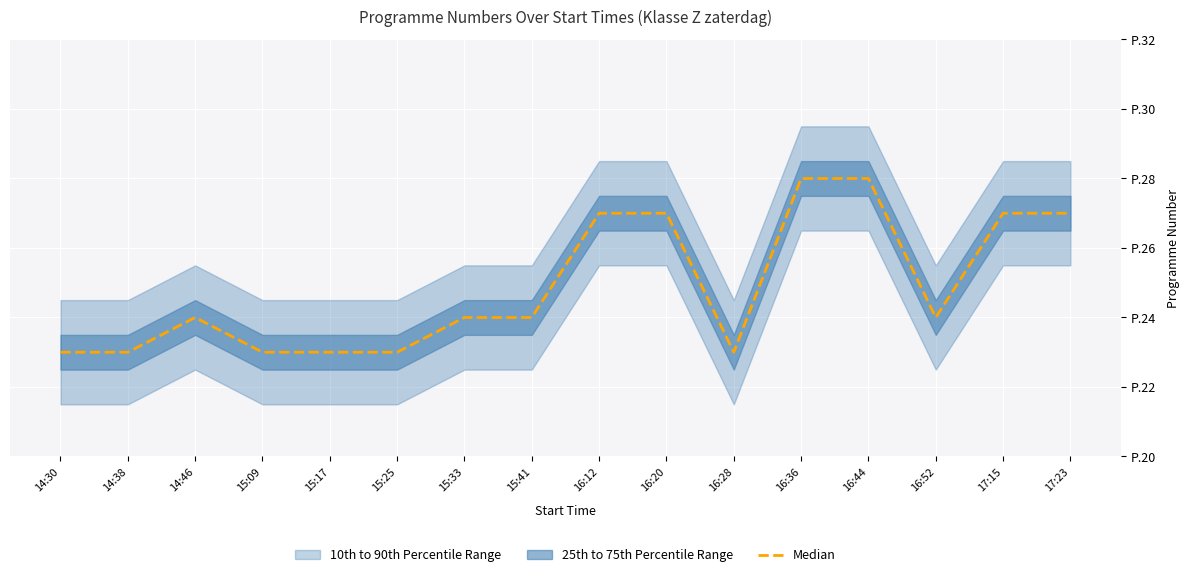

Rank the categories by value from lowest to highest.

14:30, 14:38, 15:09, 15:17, 15:25, 16:28, 14:46, 15:33, 15:41, 16:52, 16:12, 16:20, 17:15, 17:23, 16:36, 16:44